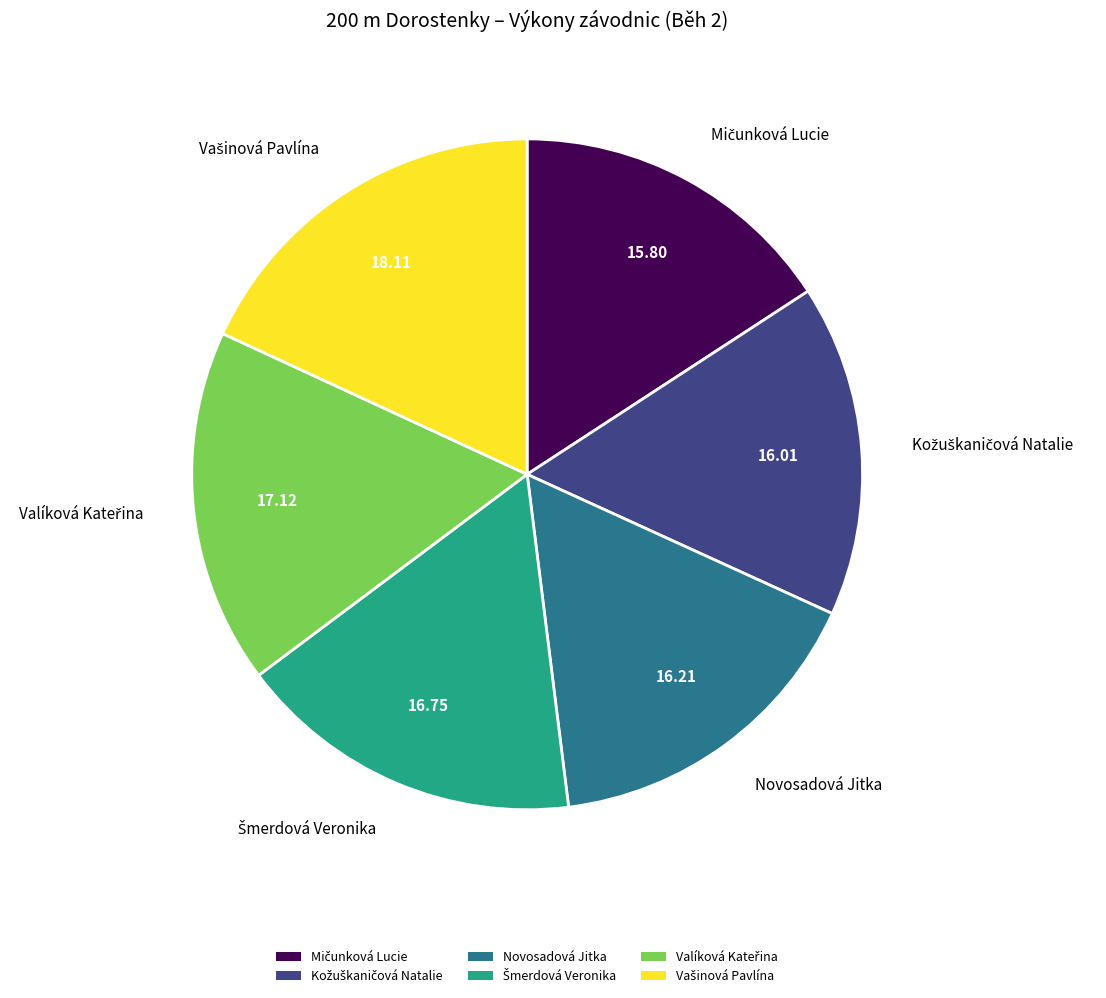

Is there a majority slice in this chart?

No